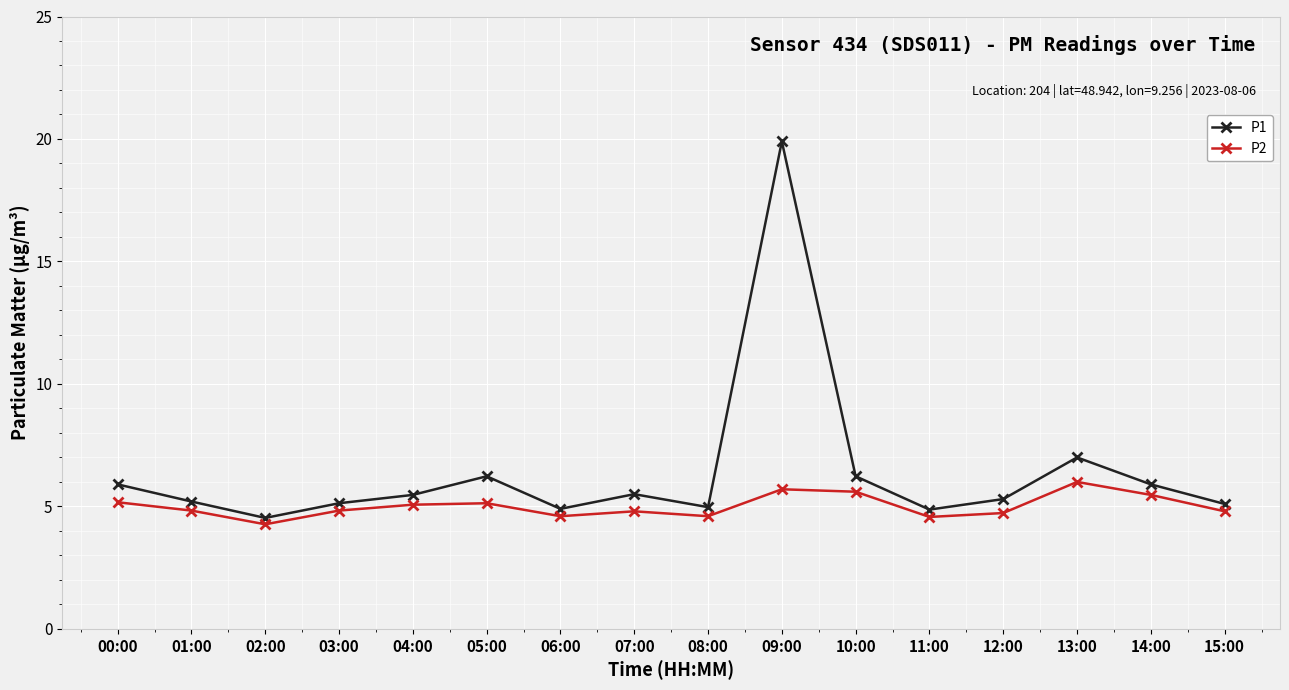

Read the P1 value at 08:00.

5.0